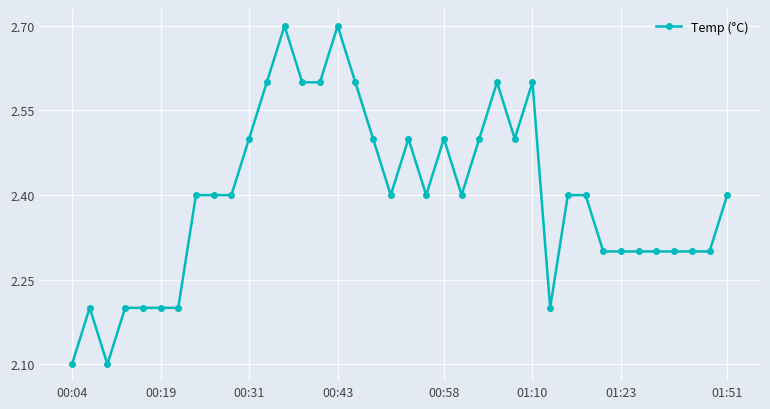

What is the minimum value shown in the chart?

2.1